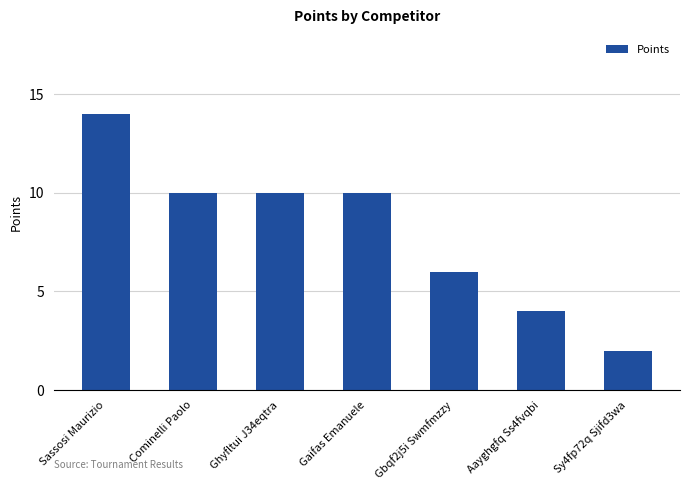

How many bars are there in total?

7